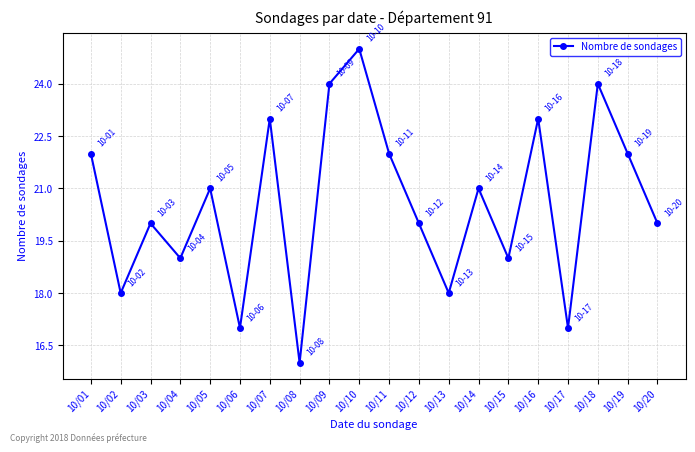

How many values are between 19 and 23?

12